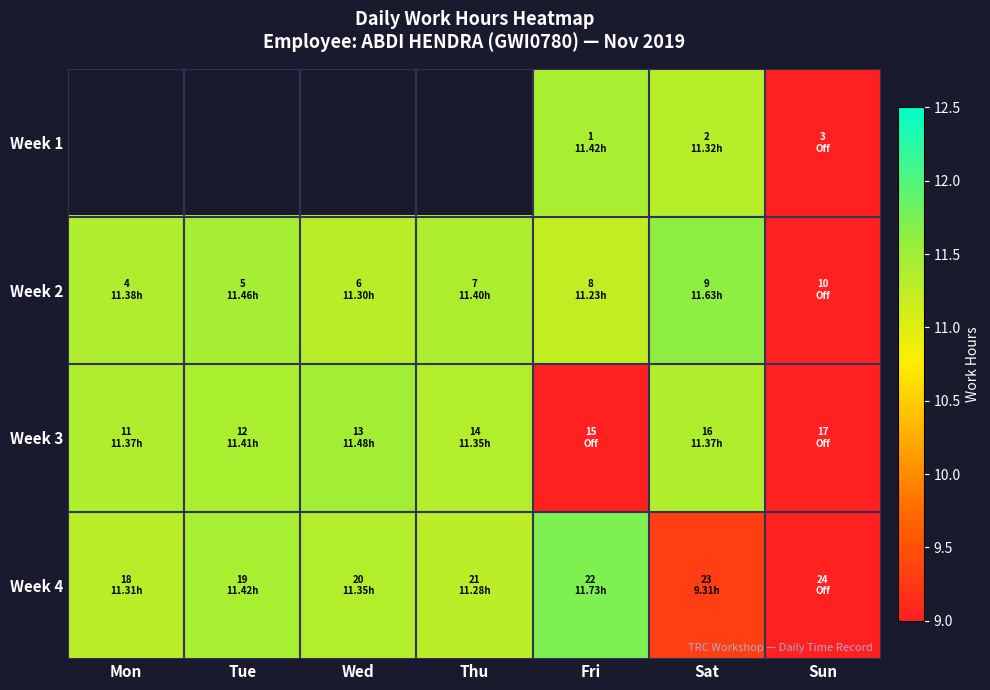

Which series has the largest total across all categories?

Week 2